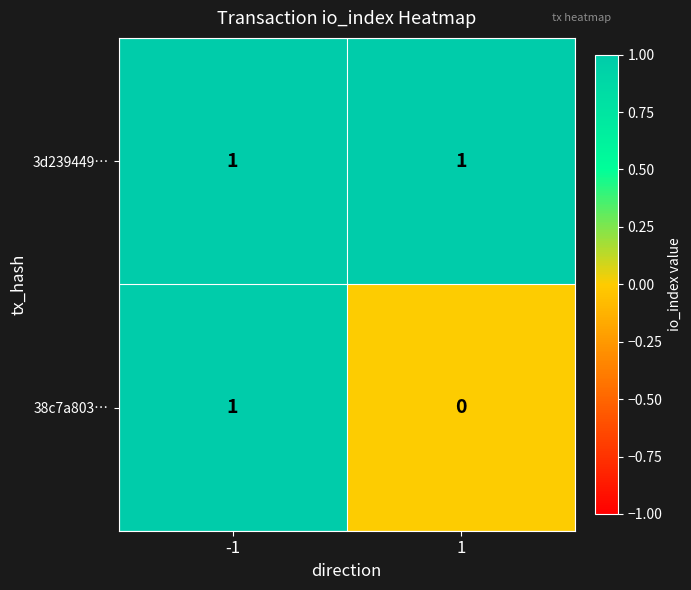

Which series has the largest range (max minus min)?

38c7a803…